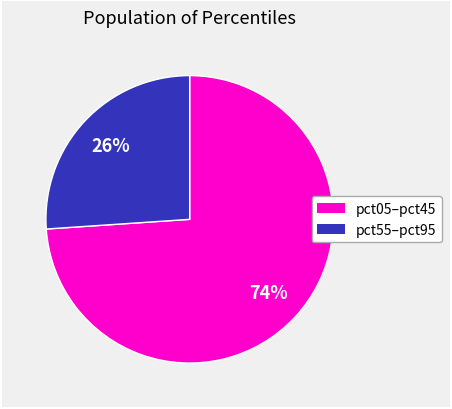

To the nearest percent, what is the average slice percentage?

50%